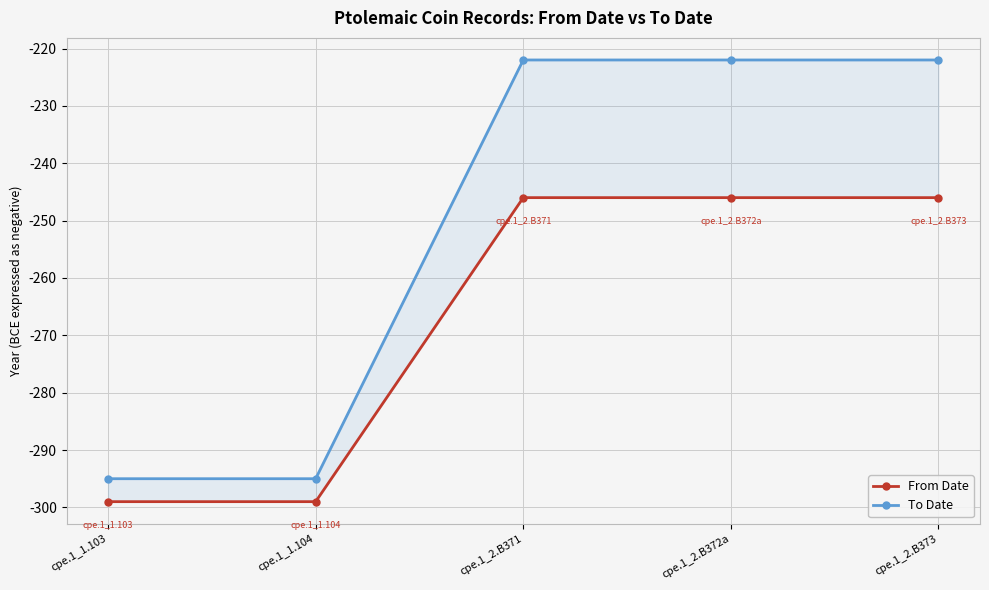

How many lines are shown in the chart?

2